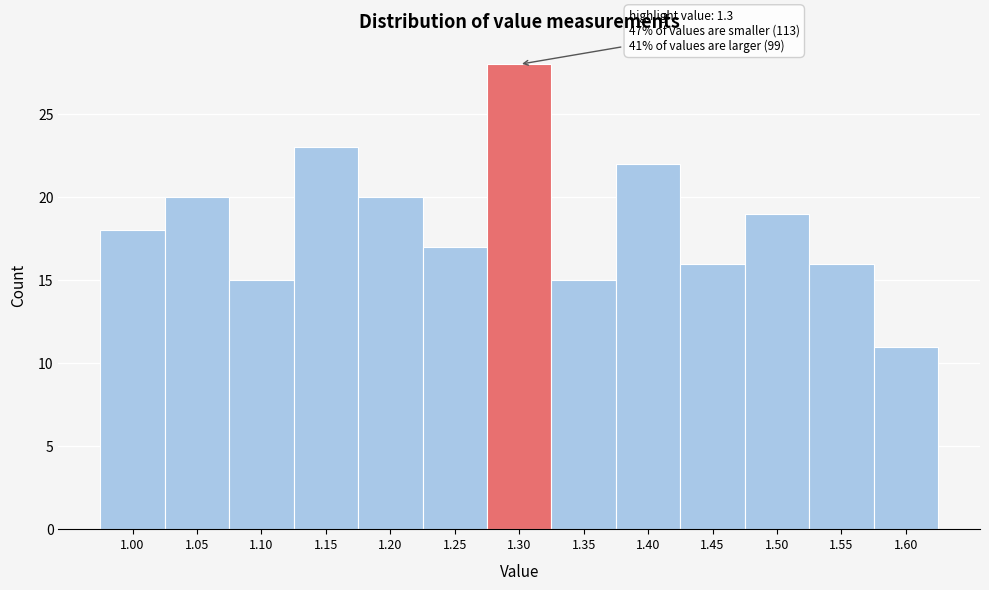

Reading left to right, list all the values displayed in this chart.

18	20	15	23	20	17	28	15	22	16	19	16	11